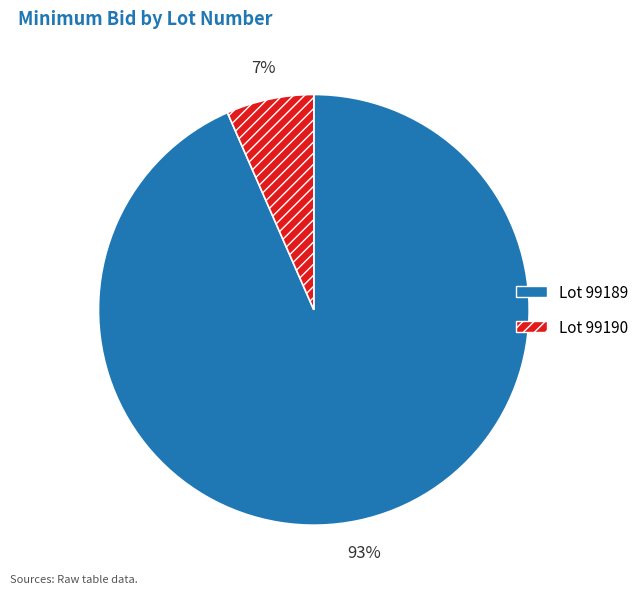

How many slices are in this pie chart?

2